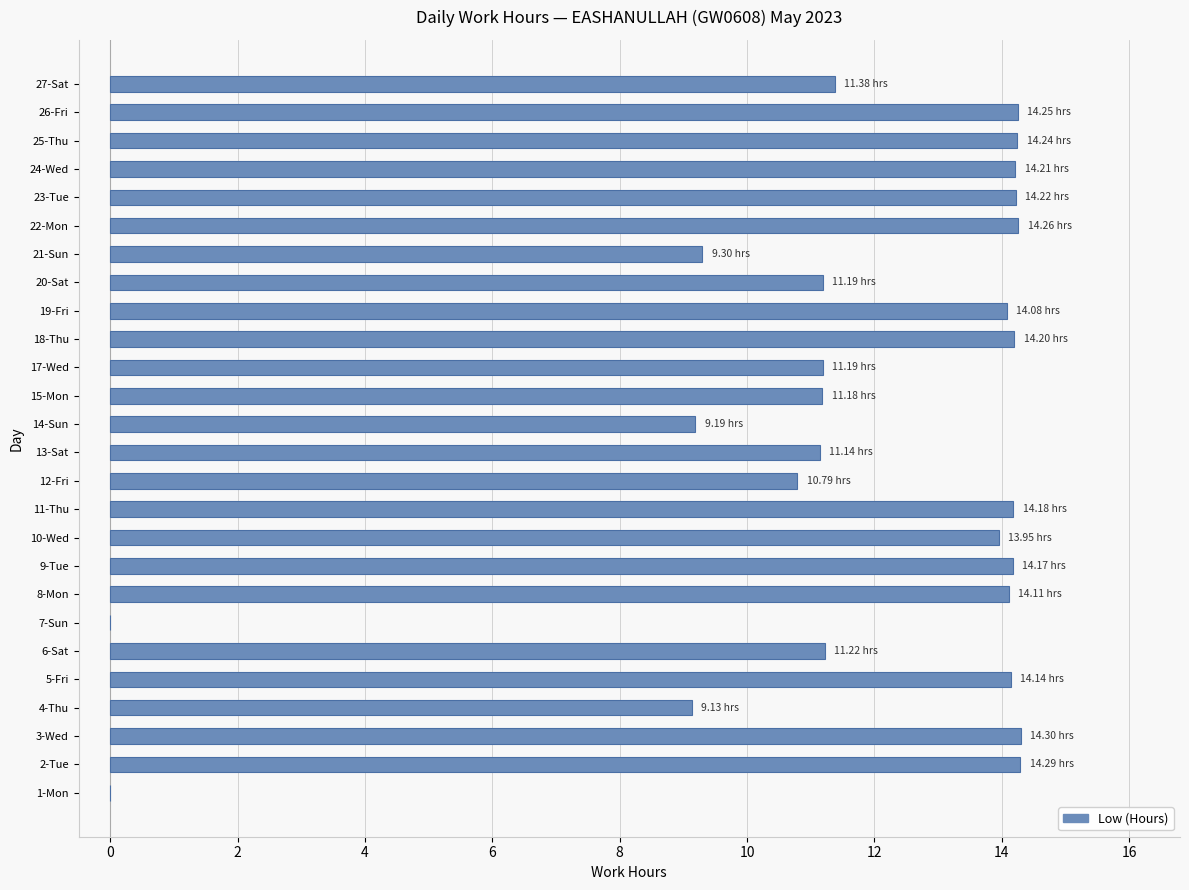

Are the bars horizontal?

Yes